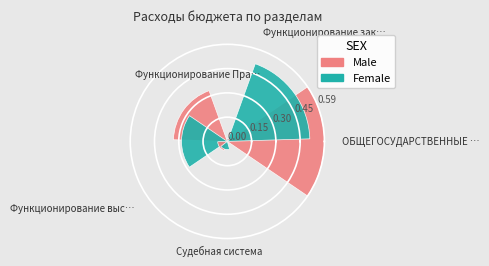

What percentage do Функционирование законодательных органов and Функционирование высшего должностного лица together represent?

7.7%